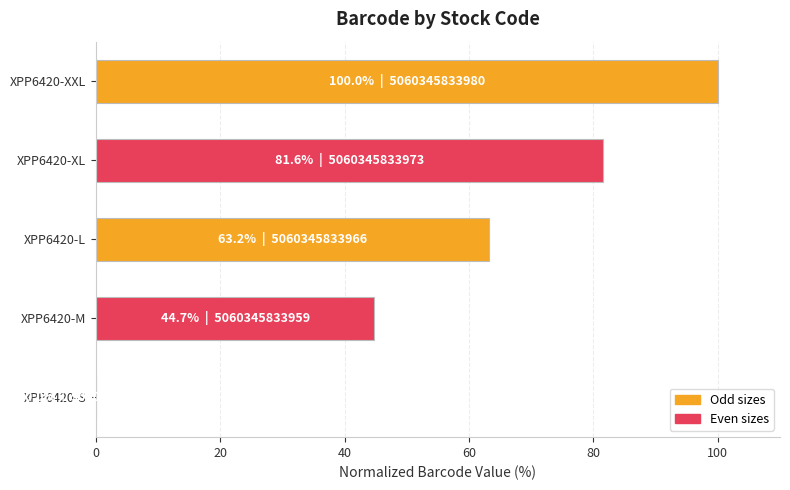

The chart shows a value of 81.6 at XPP6420-XL. True or false?

True